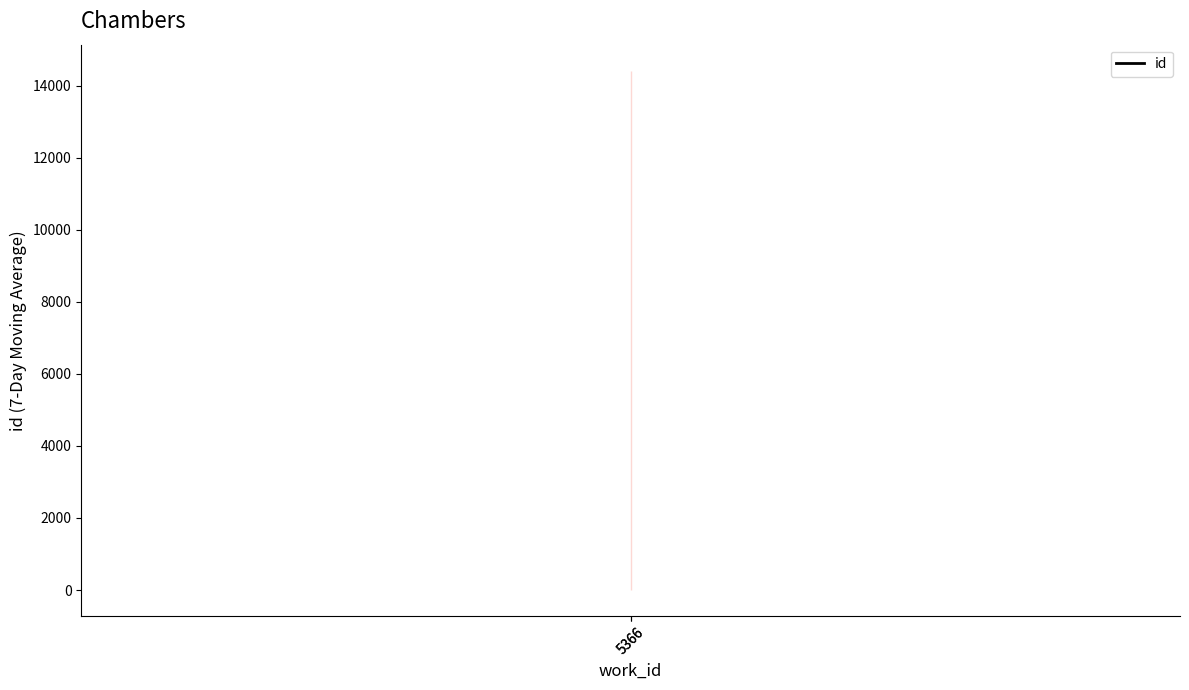

Is this an area chart (filled region under the line)?

No